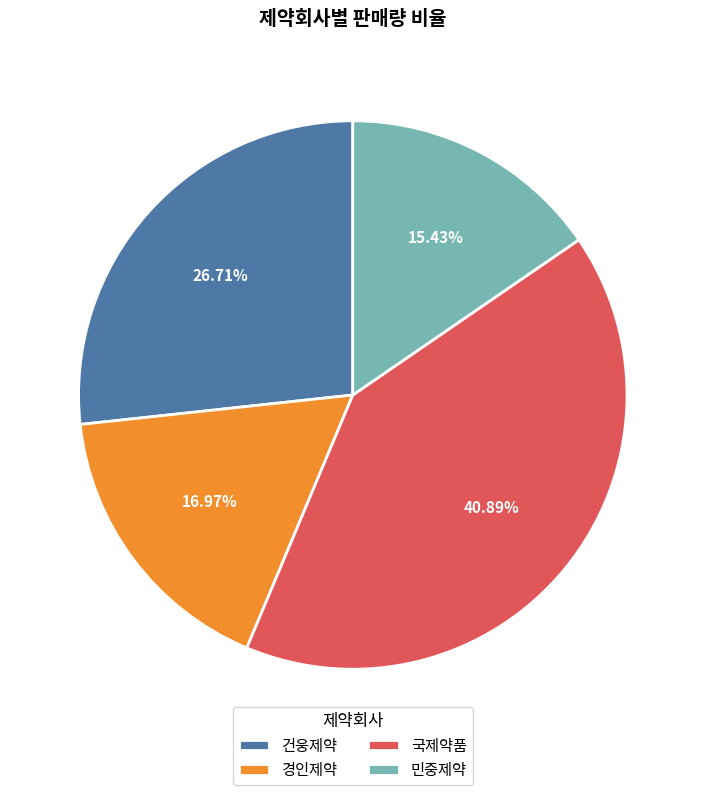

To the nearest percent, what is the difference between the largest and smallest slice percentages?

25%